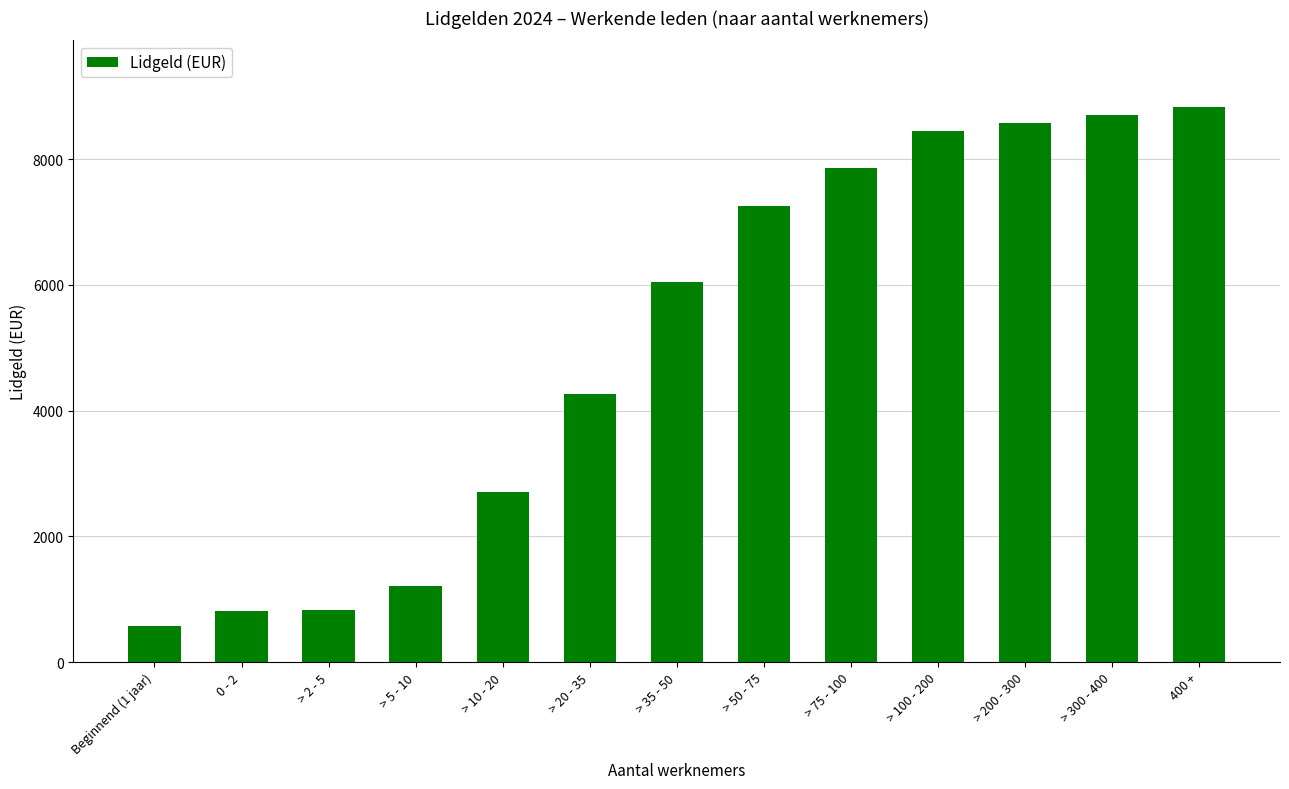

What is the smallest value displayed?

575